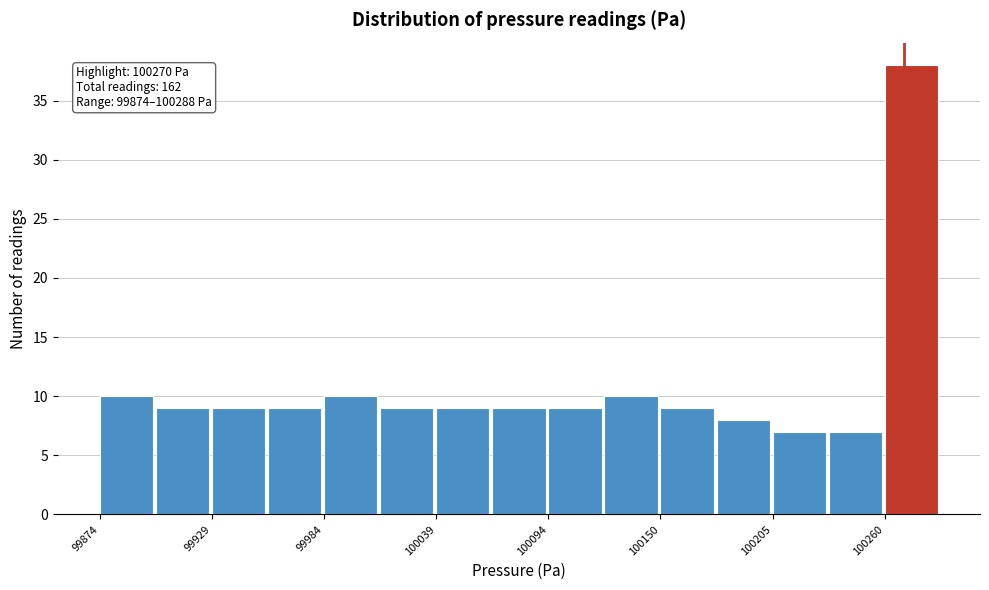

Read against the x-axis, roughly where is the centre of the tallest bar?

100270